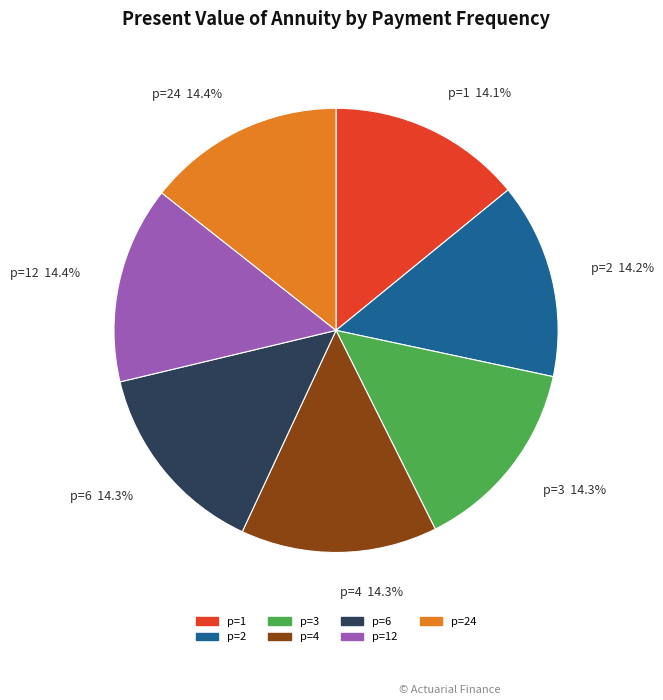

To the nearest percent, what percentage of the pie is p=24?

14%